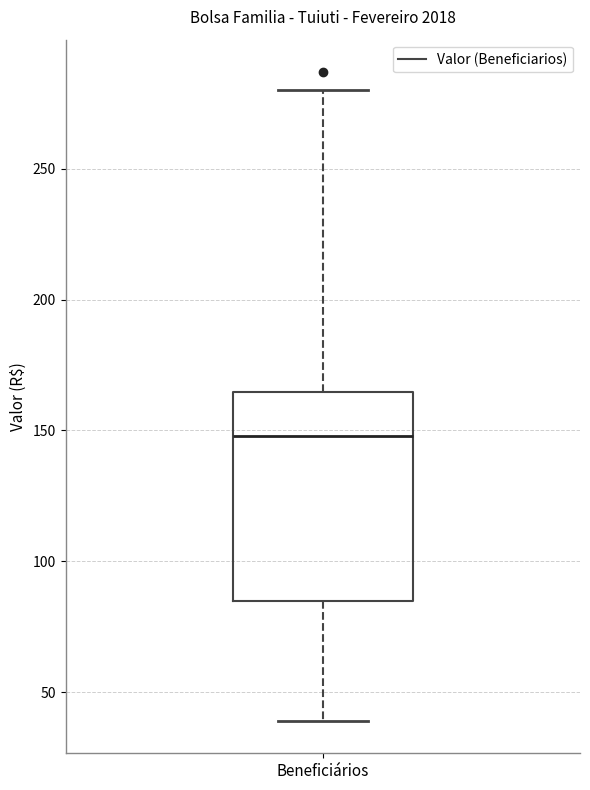

Transcribe this box plot: give where the median line is, the range the box spans, and where the two whiskers end, as read against the y-axis. The values are not printed on the chart, so give them approximately, as read against the axis.

median 150, box 85 to 165, whiskers 40 to 280